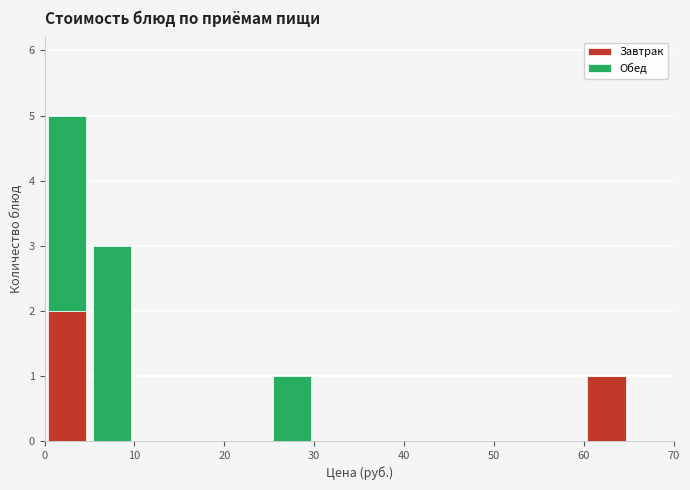

What is the total height of the stacked bar covering 0 to 5 on the x-axis? The values are not printed on the chart, so give them approximately, as read against the axis.

5